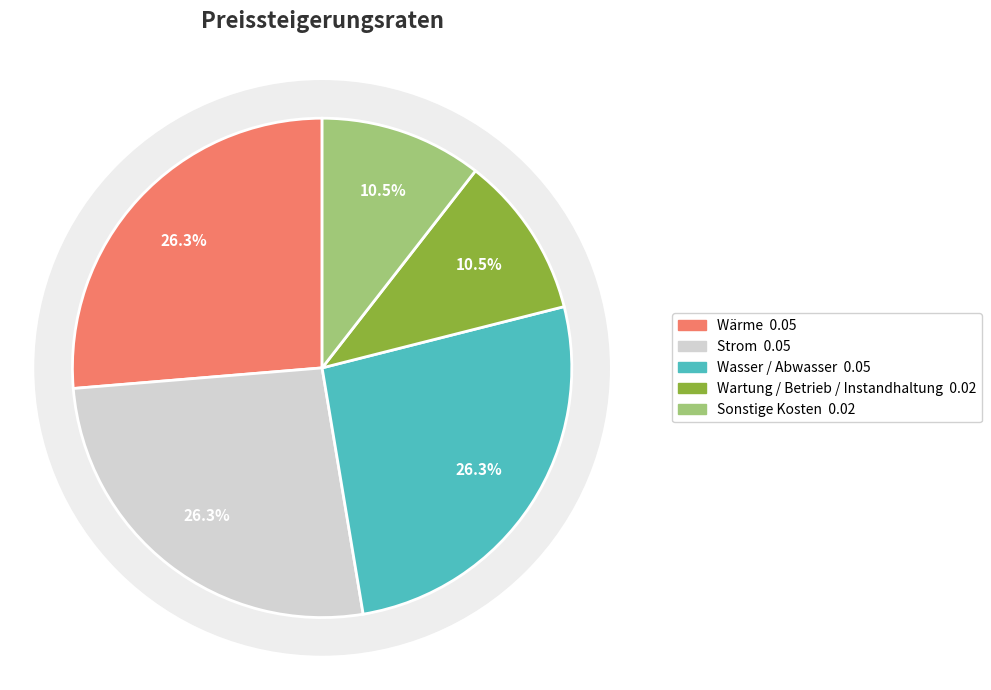

True or false: Wartung / Betrieb / Instandhaltung accounts for 11% of the total.

True